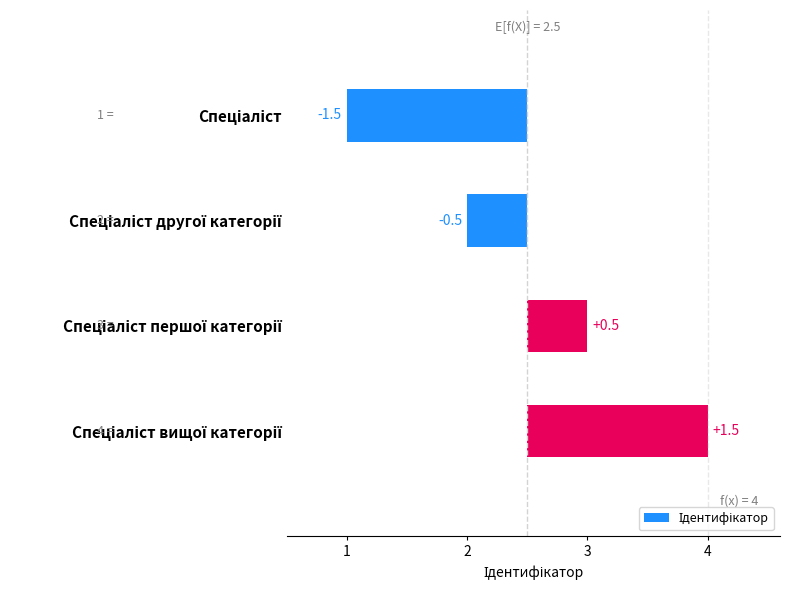

Are the bars horizontal?

Yes